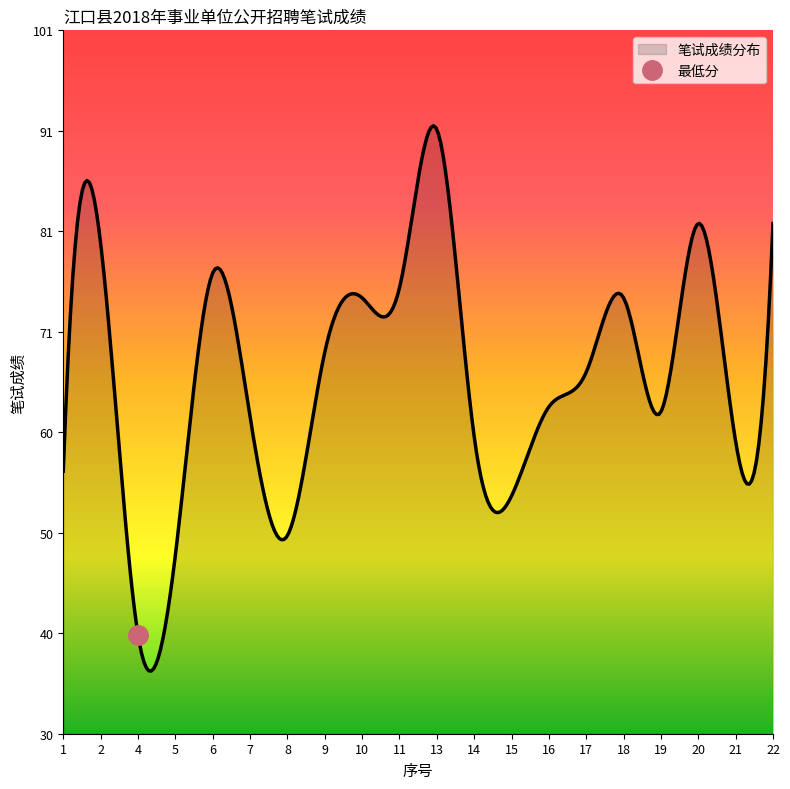

What is the greatest value displayed?

91.0